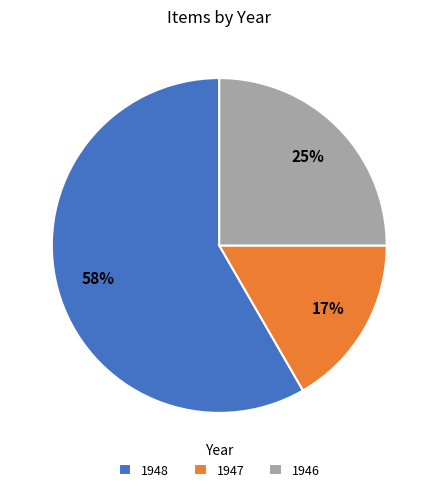

The 1947 slice represents 27% of the pie. True or false?

False